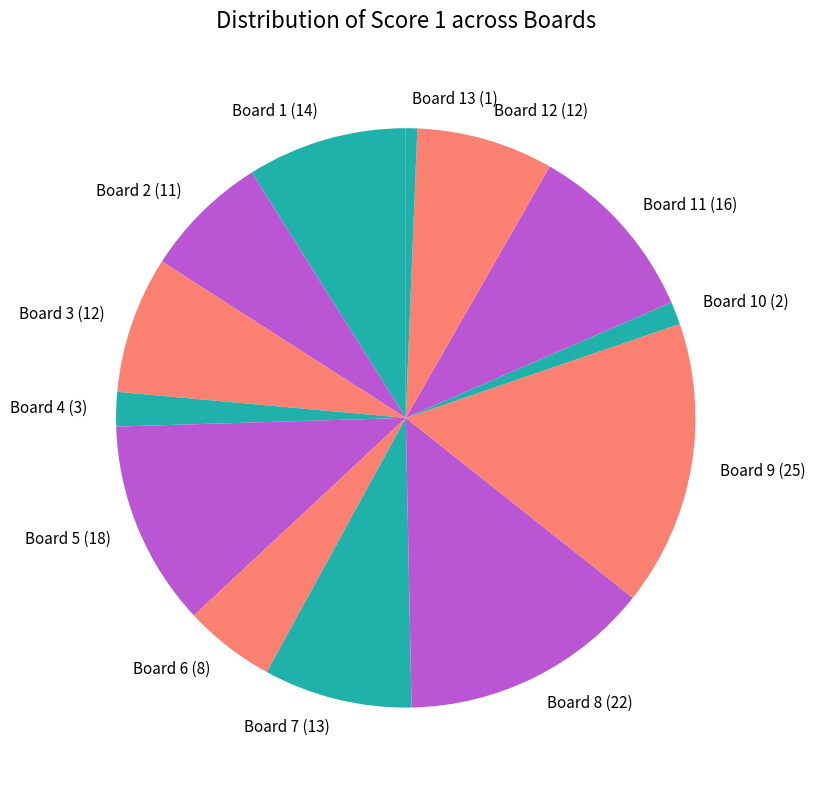

The Board 4 (3) slice represents 15% of the pie. True or false?

False